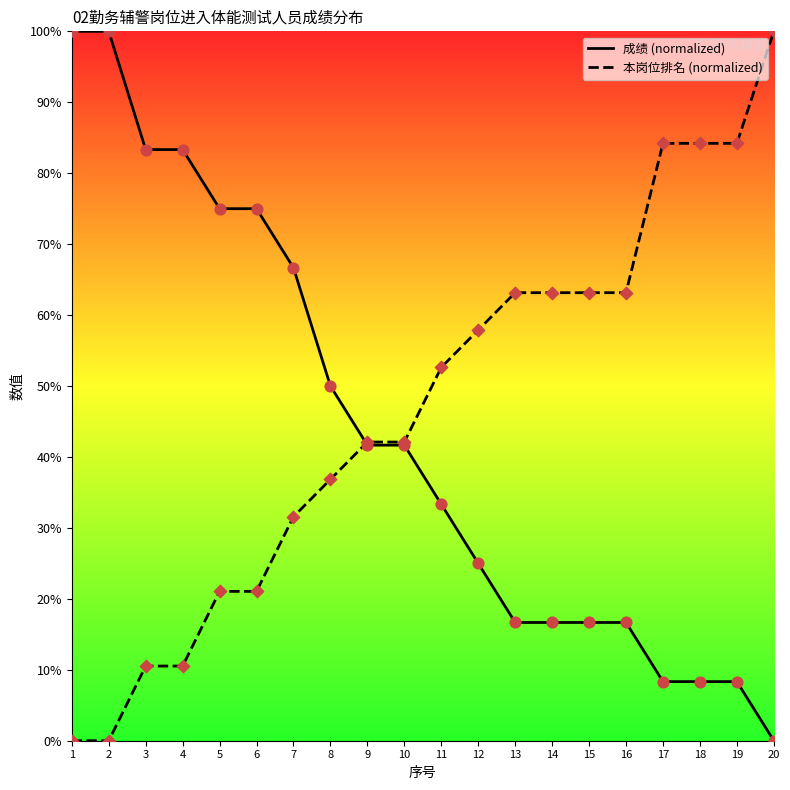

At which category is the sum across all series the highest?

1